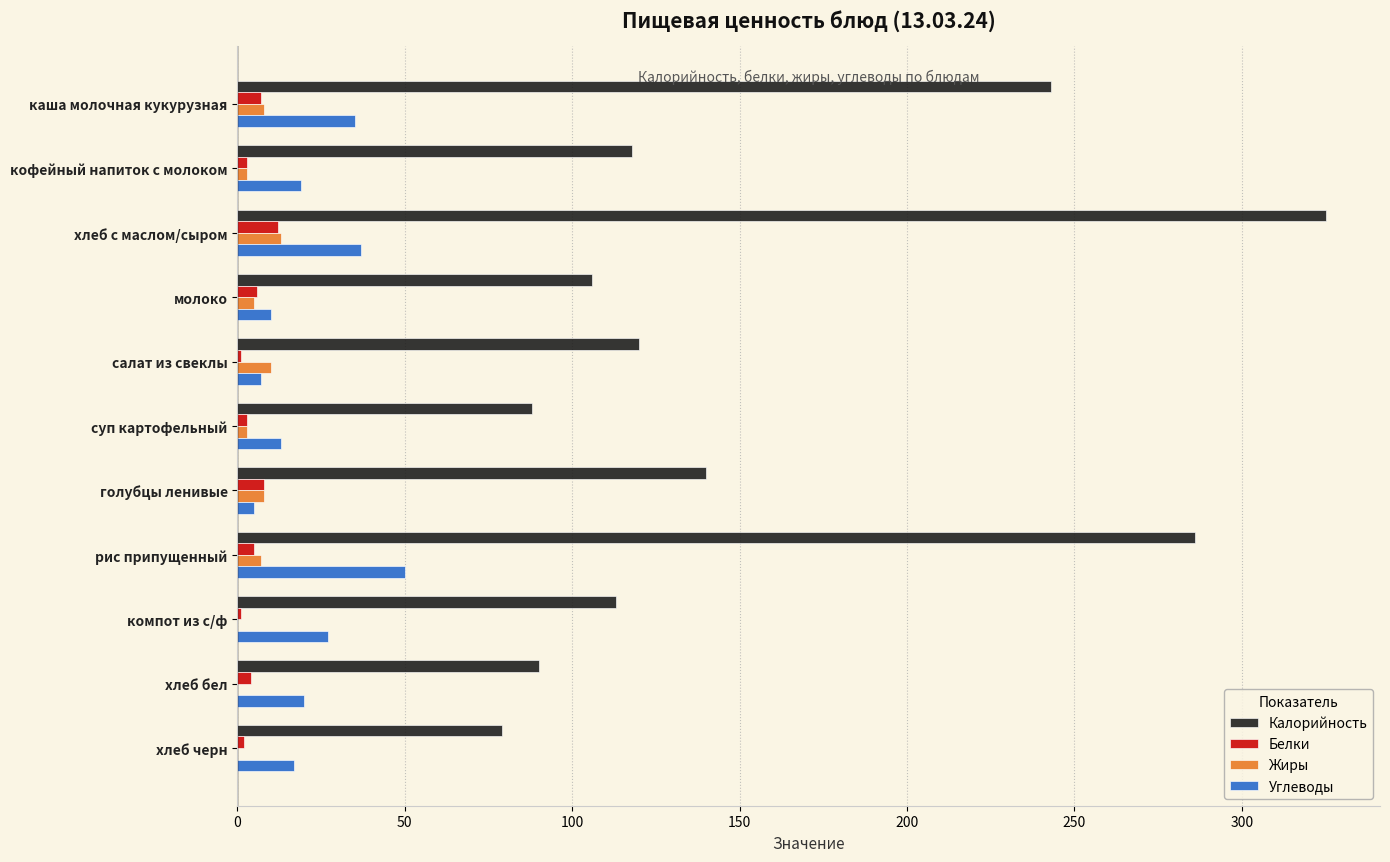

True or false: Жиры has a value of 8 at голубцы ленивые.

True